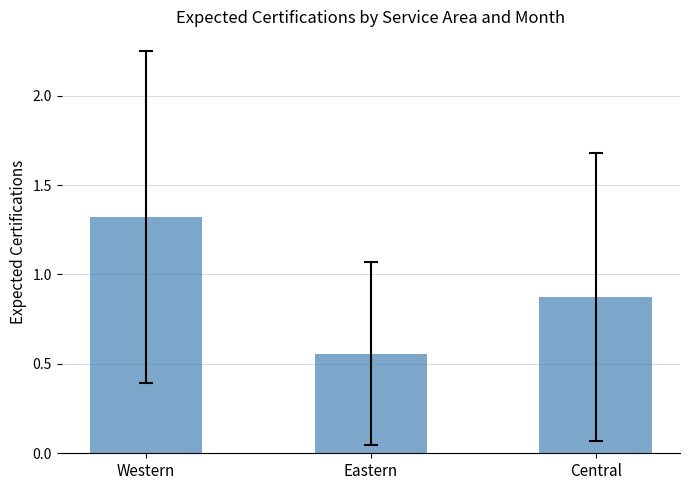

What is the sum of the values at Eastern and Central?

1.4